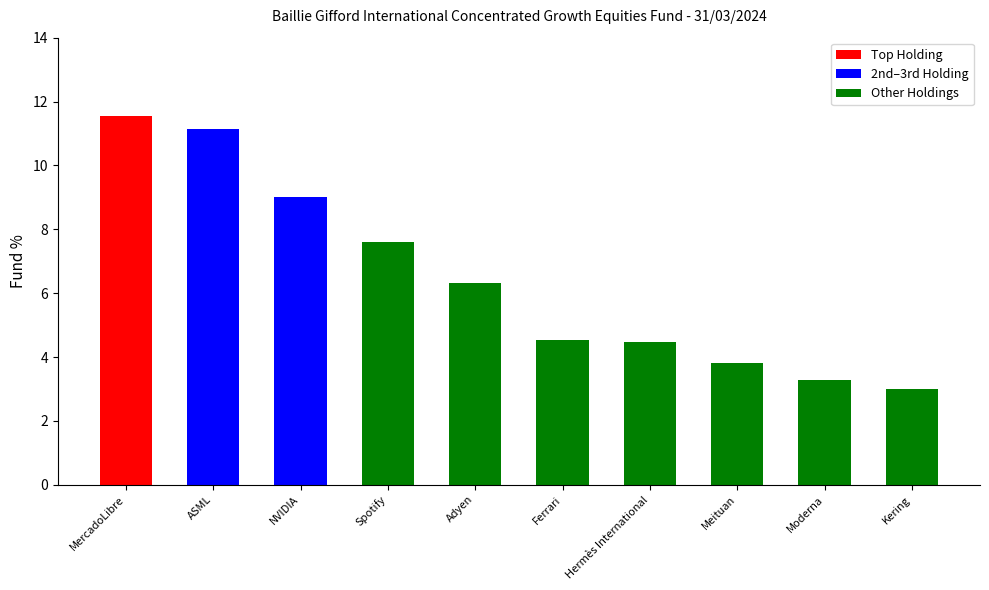

Rank the categories by value from lowest to highest.

Kering, Moderna, Meituan, Hermès International, Ferrari, Adyen, Spotify, NVIDIA, ASML, MercadoLibre